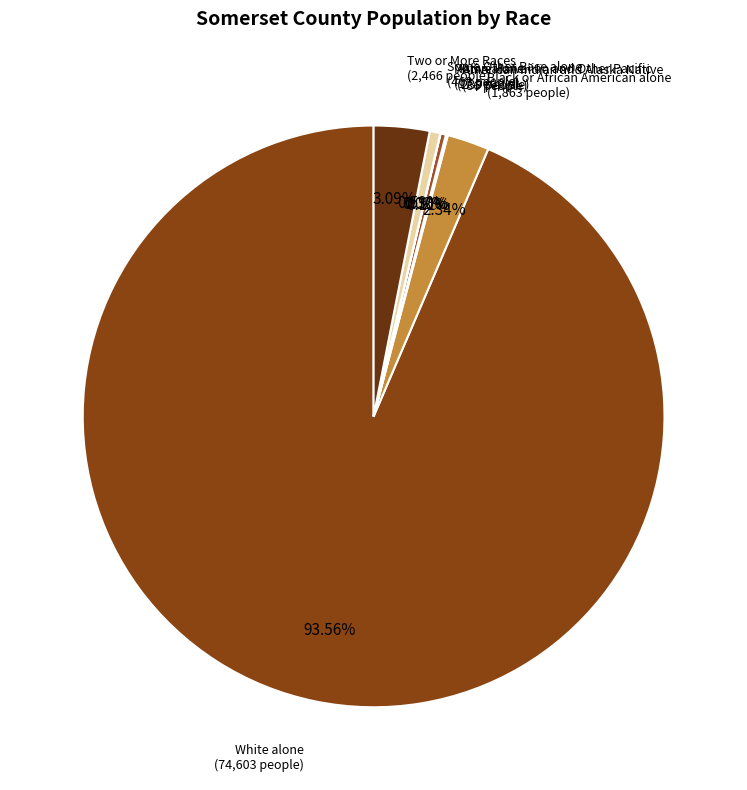

What is the ratio of the value at White alone to the value at Asian alone?

312.1